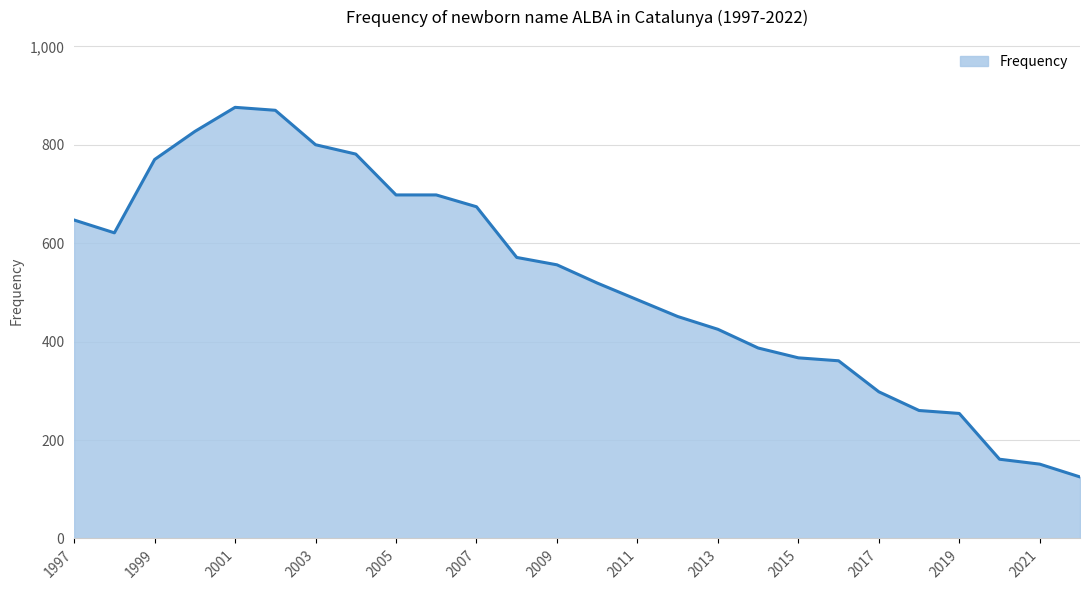

What is the minimum value shown in the chart?

125